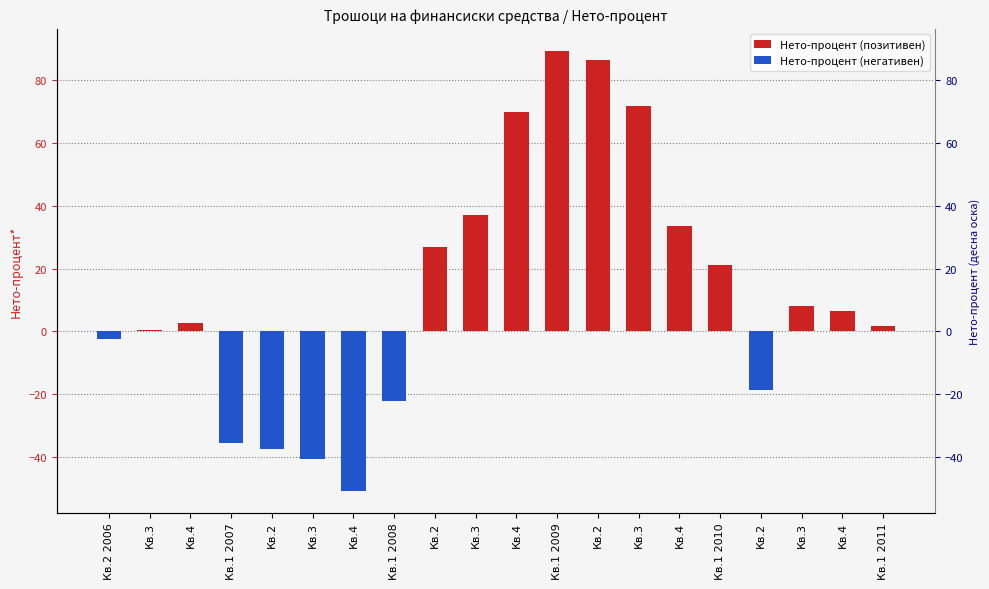

List the series in order of their overall mean, highest first.

Нето-процент (позитивен), Нето-процент (негативен)